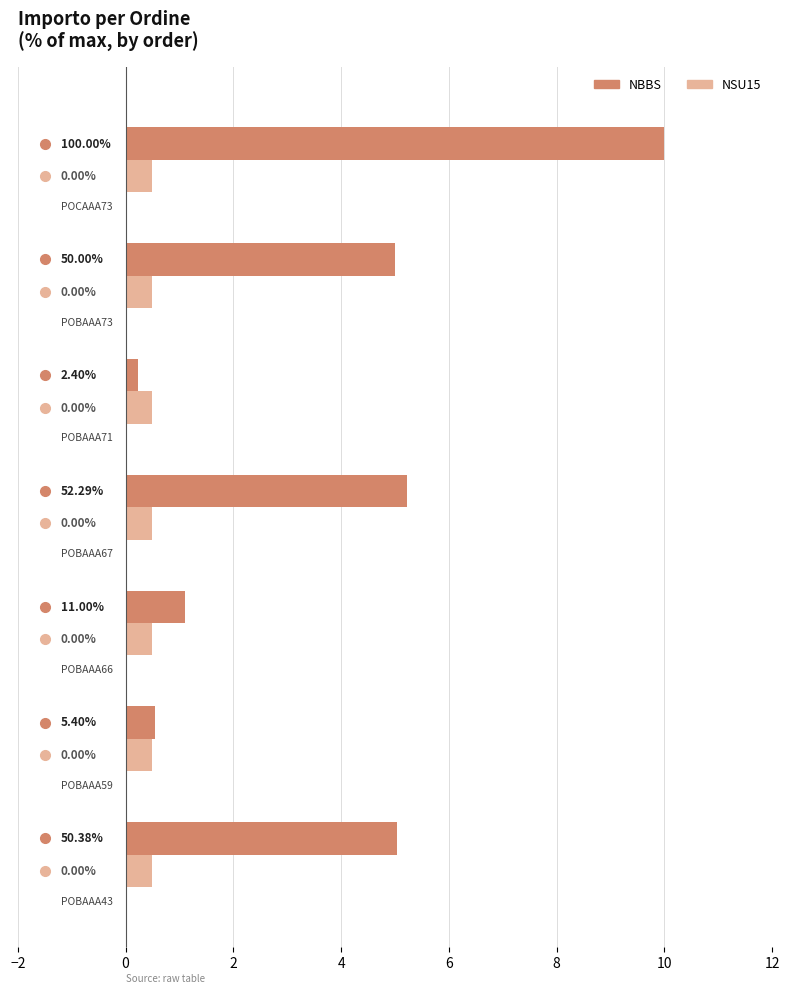

How many distinct data groups are displayed?

2